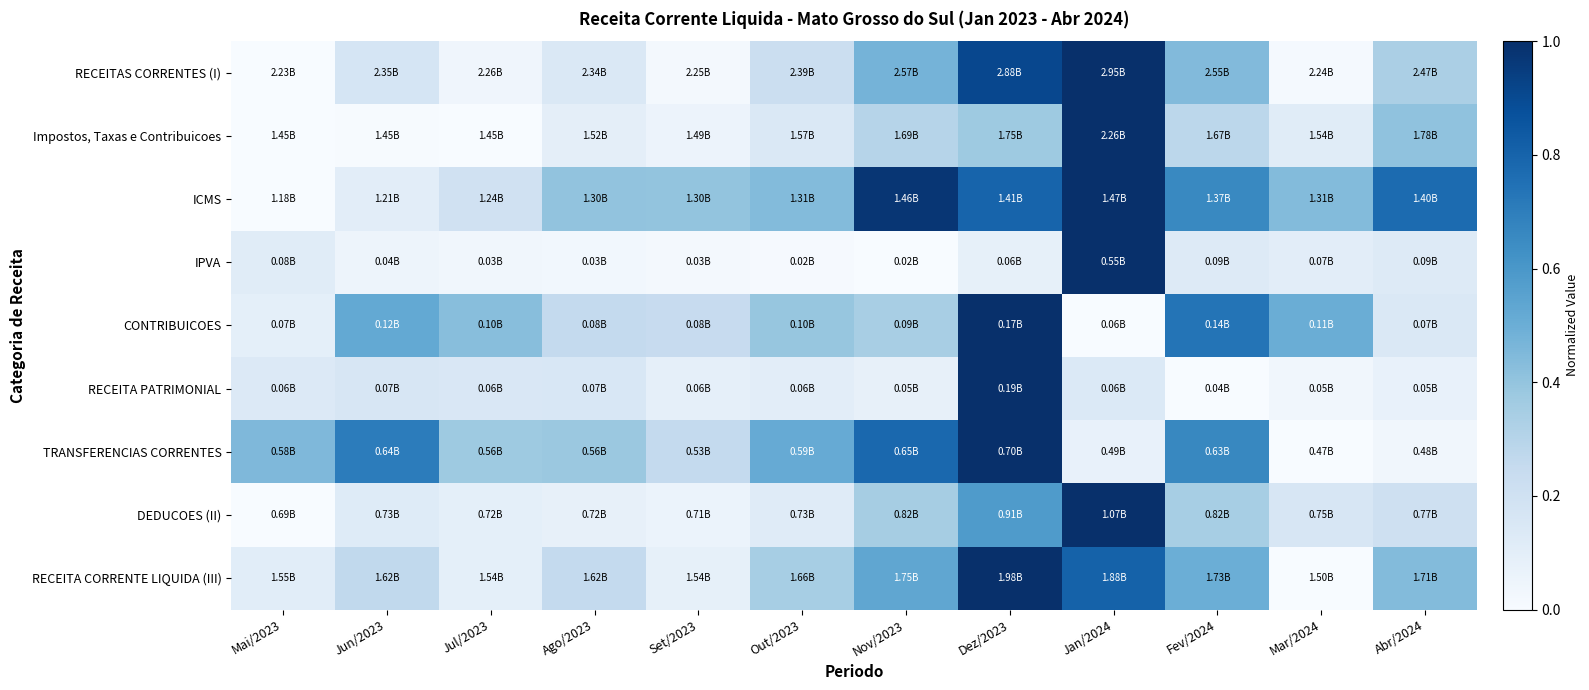

Reading right to left, what are all the values shown in this chart?

RECEITAS CORRENTES (I): Abr/2024=0.3	Mar/2024=0.0	Fev/2024=0.4	Jan/2024=1.0	Dez/2023=0.9	Nov/2023=0.5	Out/2023=0.2	Set/2023=0.0	Ago/2023=0.1	Jul/2023=0.0	Jun/2023=0.2	Mai/2023=0.0
Impostos, Taxas e Contribuicoes: Abr/2024=0.4	Mar/2024=0.1	Fev/2024=0.3	Jan/2024=1.0	Dez/2023=0.4	Nov/2023=0.3	Out/2023=0.1	Set/2023=0.1	Ago/2023=0.1	Jul/2023=0.0	Jun/2023=0.0	Mai/2023=0.0
ICMS: Abr/2024=0.8	Mar/2024=0.4	Fev/2024=0.7	Jan/2024=1.0	Dez/2023=0.8	Nov/2023=1.0	Out/2023=0.4	Set/2023=0.4	Ago/2023=0.4	Jul/2023=0.2	Jun/2023=0.1	Mai/2023=0.0
IPVA: Abr/2024=0.1	Mar/2024=0.1	Fev/2024=0.1	Jan/2024=1.0	Dez/2023=0.1	Nov/2023=0.0	Out/2023=0.0	Set/2023=0.0	Ago/2023=0.0	Jul/2023=0.0	Jun/2023=0.0	Mai/2023=0.1
CONTRIBUICOES: Abr/2024=0.1	Mar/2024=0.5	Fev/2024=0.7	Jan/2024=0.0	Dez/2023=1.0	Nov/2023=0.3	Out/2023=0.4	Set/2023=0.2	Ago/2023=0.3	Jul/2023=0.4	Jun/2023=0.5	Mai/2023=0.1
RECEITA PATRIMONIAL: Abr/2024=0.1	Mar/2024=0.0	Fev/2024=0.0	Jan/2024=0.1	Dez/2023=1.0	Nov/2023=0.1	Out/2023=0.1	Set/2023=0.1	Ago/2023=0.2	Jul/2023=0.2	Jun/2023=0.2	Mai/2023=0.1
TRANSFERENCIAS CORRENTES: Abr/2024=0.0	Mar/2024=0.0	Fev/2024=0.7	Jan/2024=0.1	Dez/2023=1.0	Nov/2023=0.8	Out/2023=0.5	Set/2023=0.3	Ago/2023=0.4	Jul/2023=0.4	Jun/2023=0.7	Mai/2023=0.5
DEDUCOES (II): Abr/2024=0.2	Mar/2024=0.2	Fev/2024=0.3	Jan/2024=1.0	Dez/2023=0.6	Nov/2023=0.4	Out/2023=0.1	Set/2023=0.1	Ago/2023=0.1	Jul/2023=0.1	Jun/2023=0.1	Mai/2023=0.0
RECEITA CORRENTE LIQUIDA (III): Abr/2024=0.4	Mar/2024=0.0	Fev/2024=0.5	Jan/2024=0.8	Dez/2023=1.0	Nov/2023=0.5	Out/2023=0.3	Set/2023=0.1	Ago/2023=0.3	Jul/2023=0.1	Jun/2023=0.3	Mai/2023=0.1